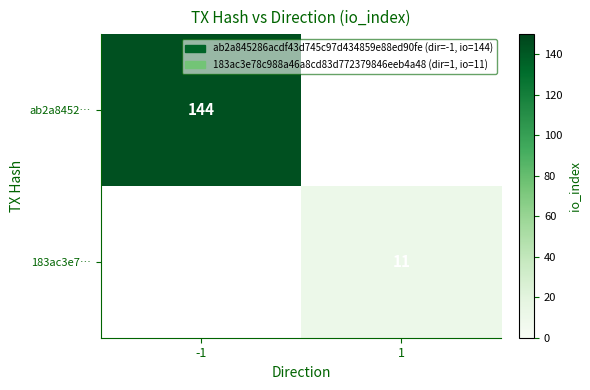

At which category is the sum across all series the highest?

-1